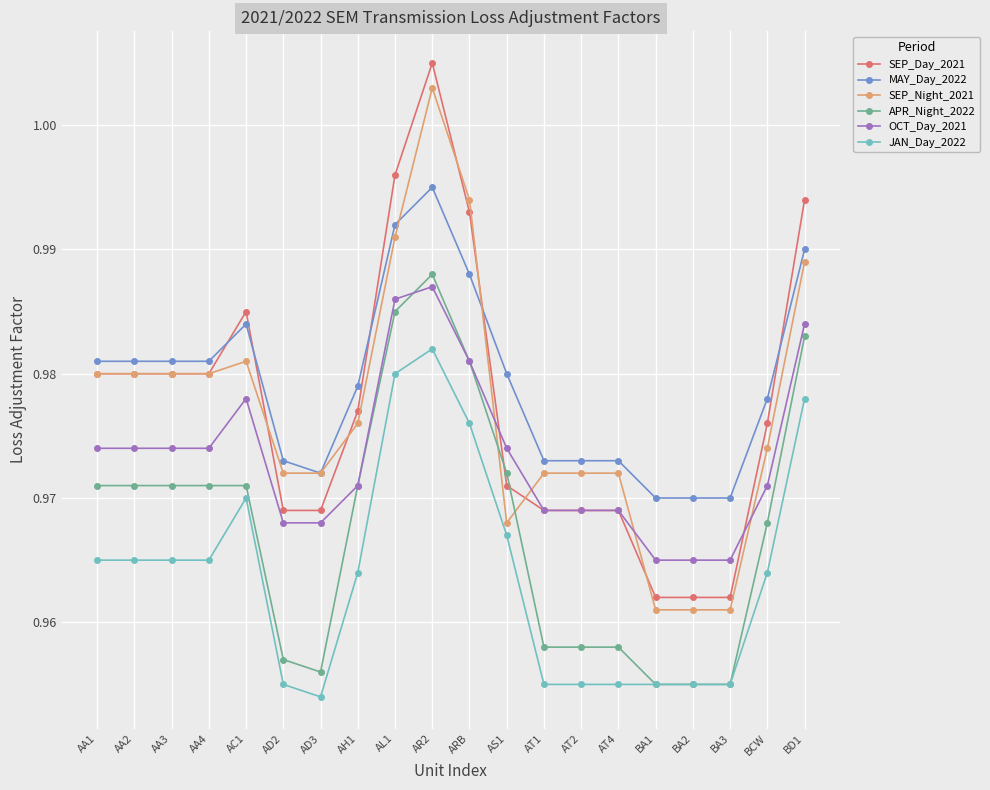

True or false: MAY_Day_2022 and OCT_Day_2021 cross at least once.

False